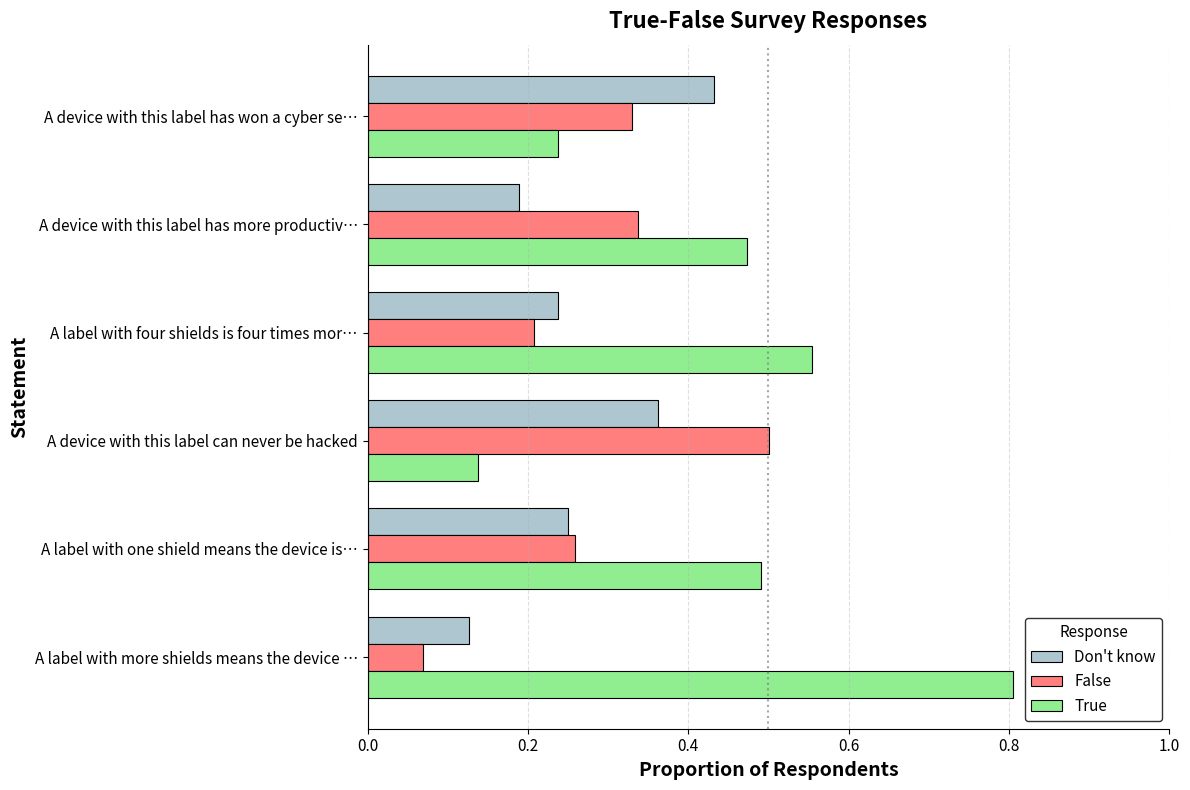

How many True values are between 0 and 1?

6